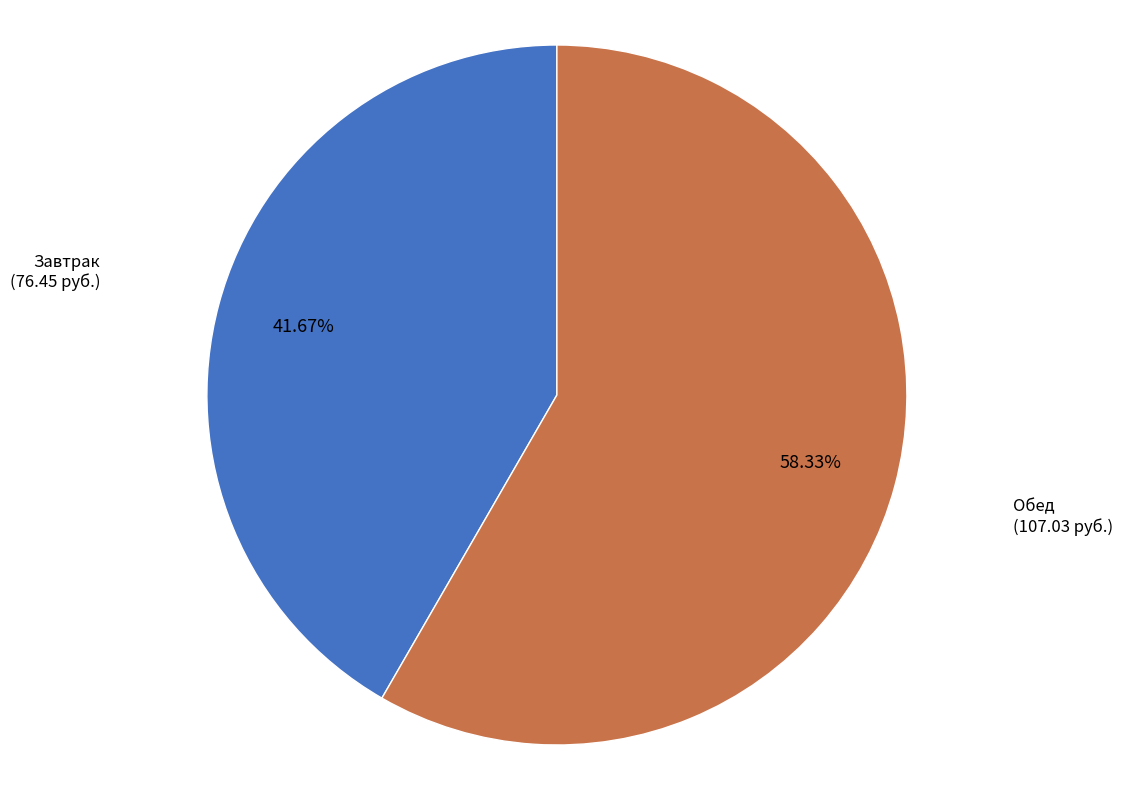

Which slice is the smallest?

Завтрак